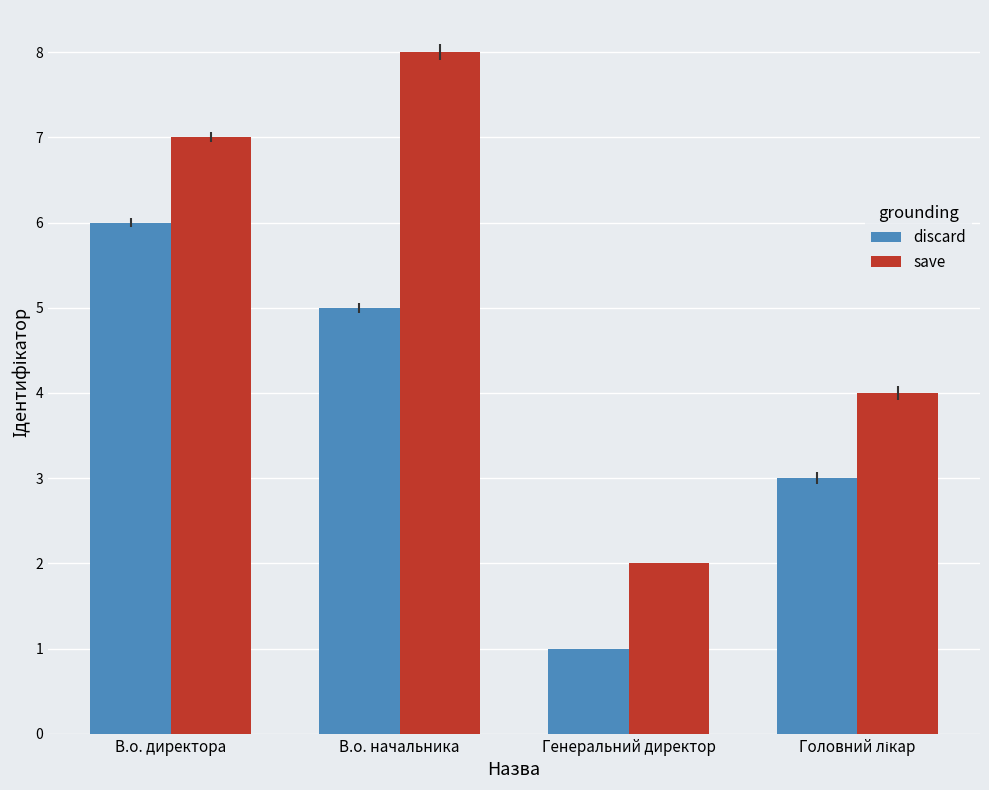

How many data points in save are less than 7?

2